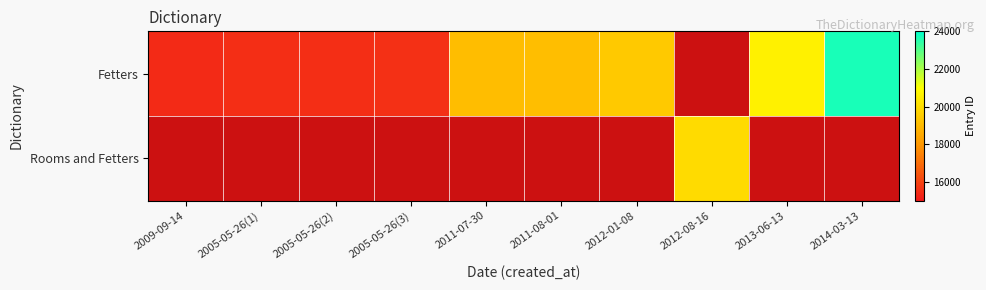

List the series in order of their overall mean, highest first.

Fetters, Rooms and Fetters